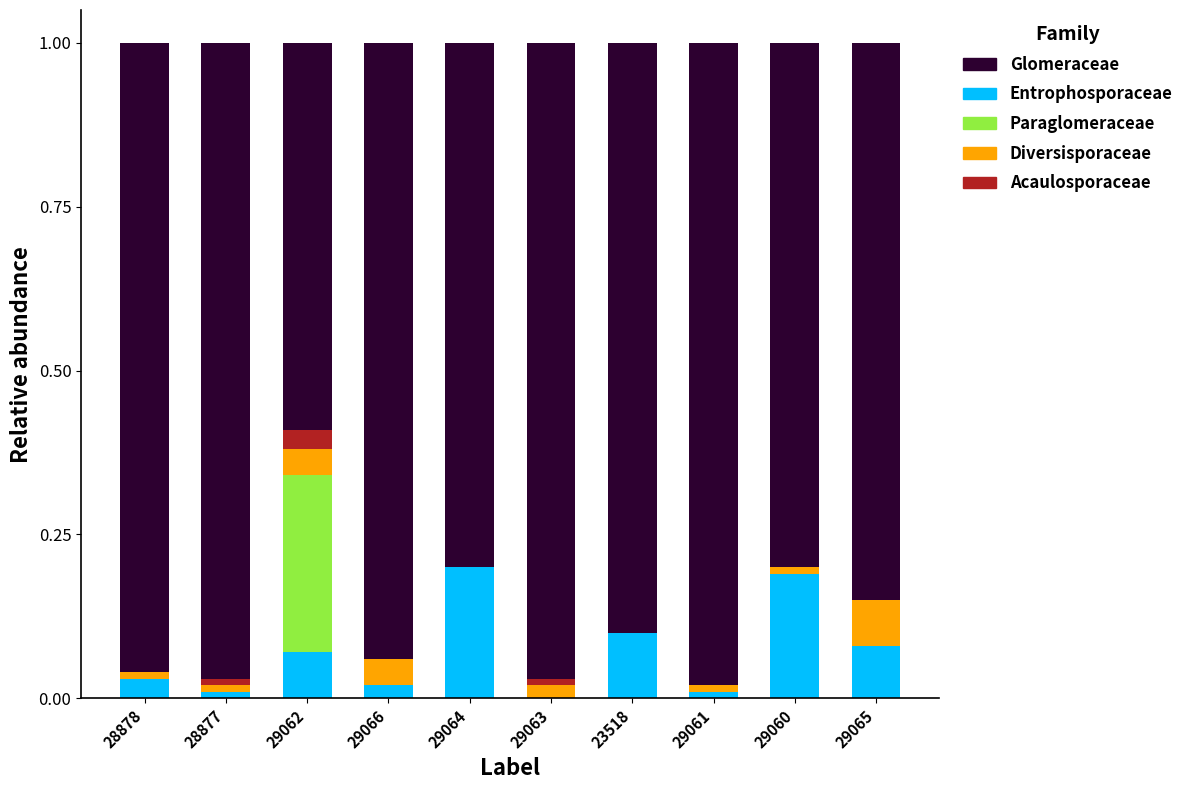

Is it true that Entrophosporaceae equals 0.2 at 29064?

True